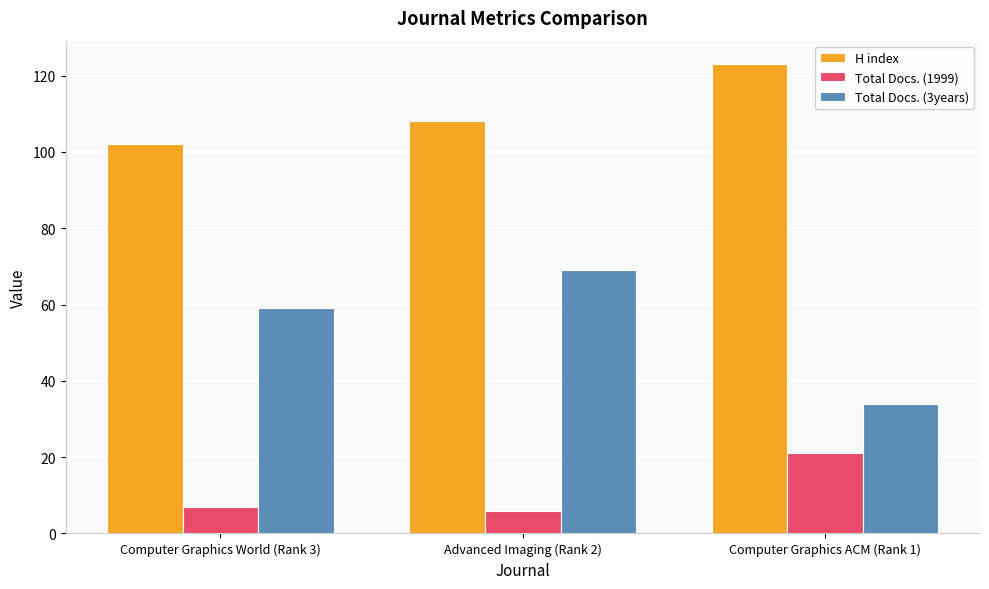

What is the total value across all series at Advanced Imaging (Rank 2)?

183